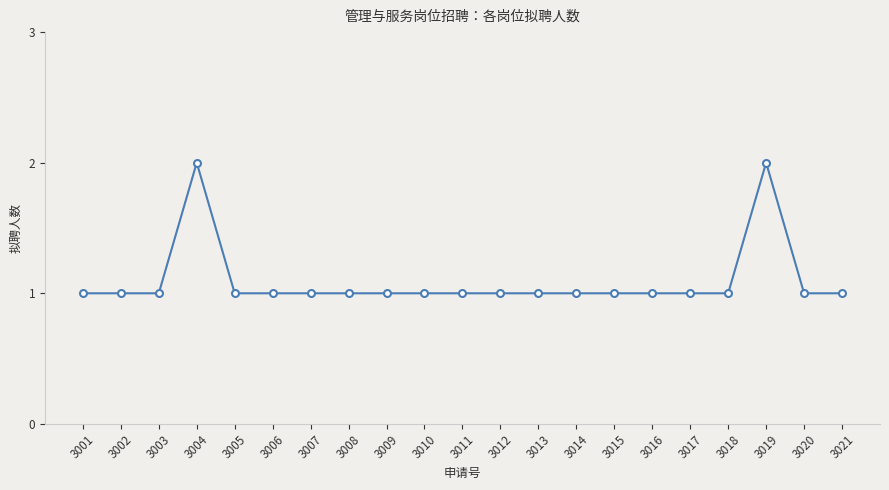

True or false: there are more than 1 points higher than both neighbors.

True